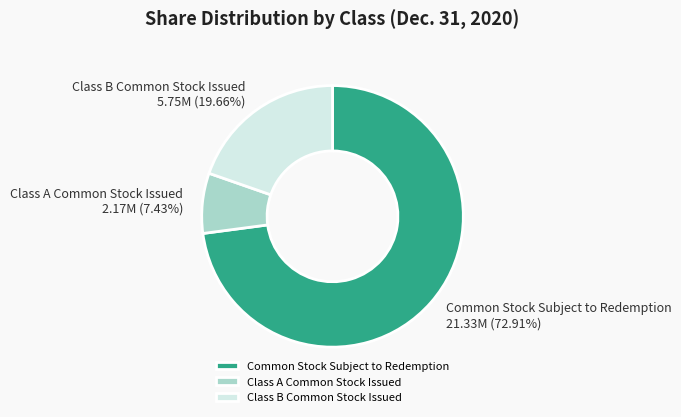

To the nearest percent, what portion does Common Stock Subject to Redemption represent?

73%